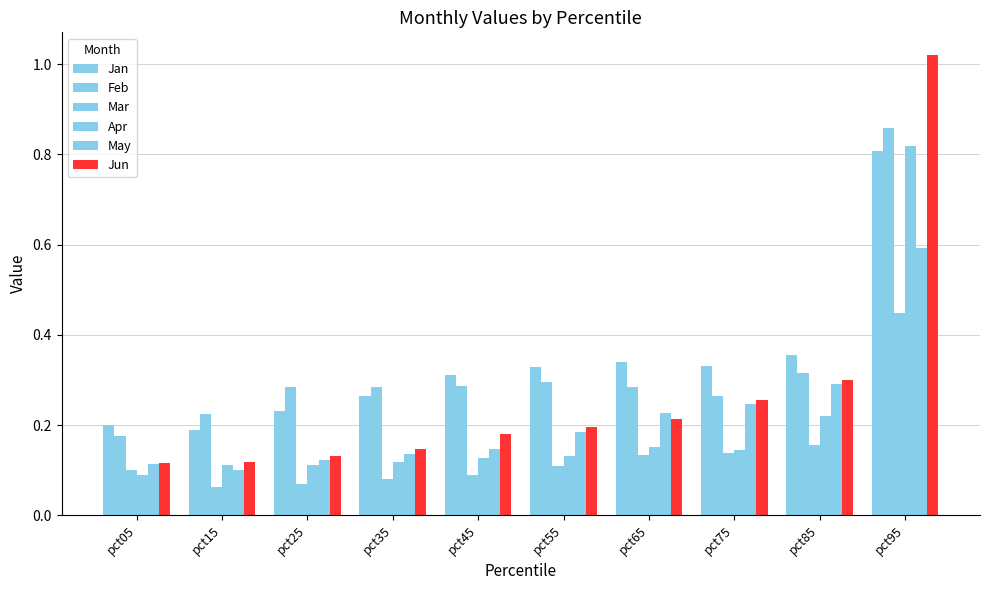

How many distinct data groups are displayed?

6